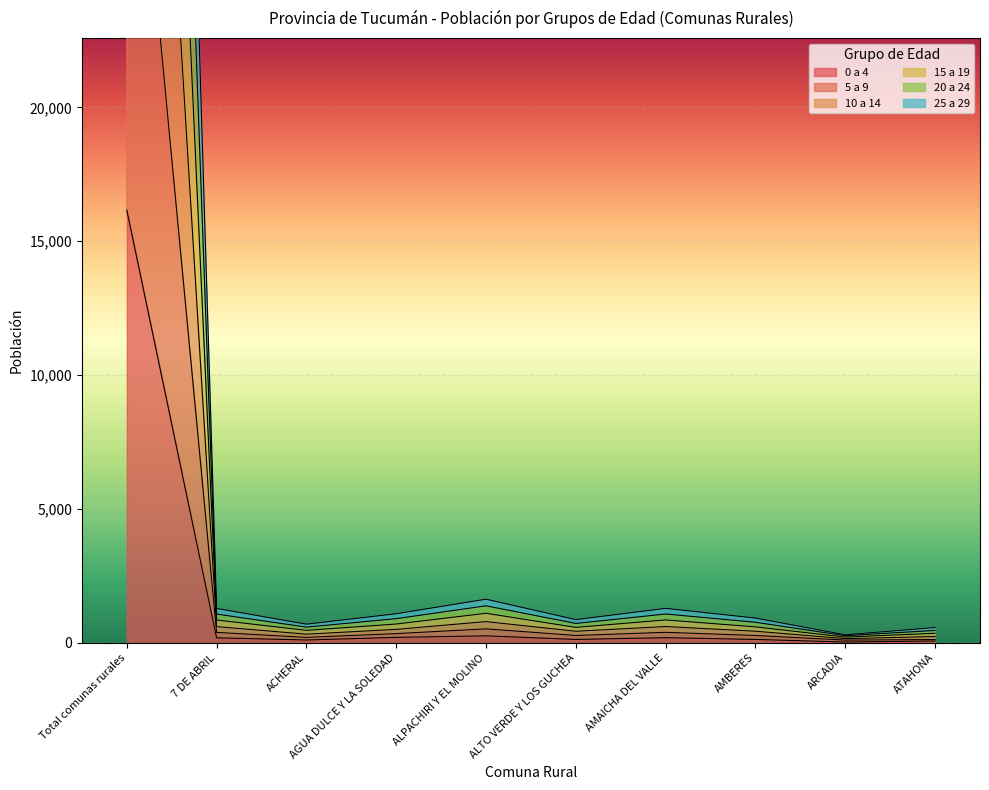

True or false: 25 a 29 and 0 a 4 cross at least once.

False